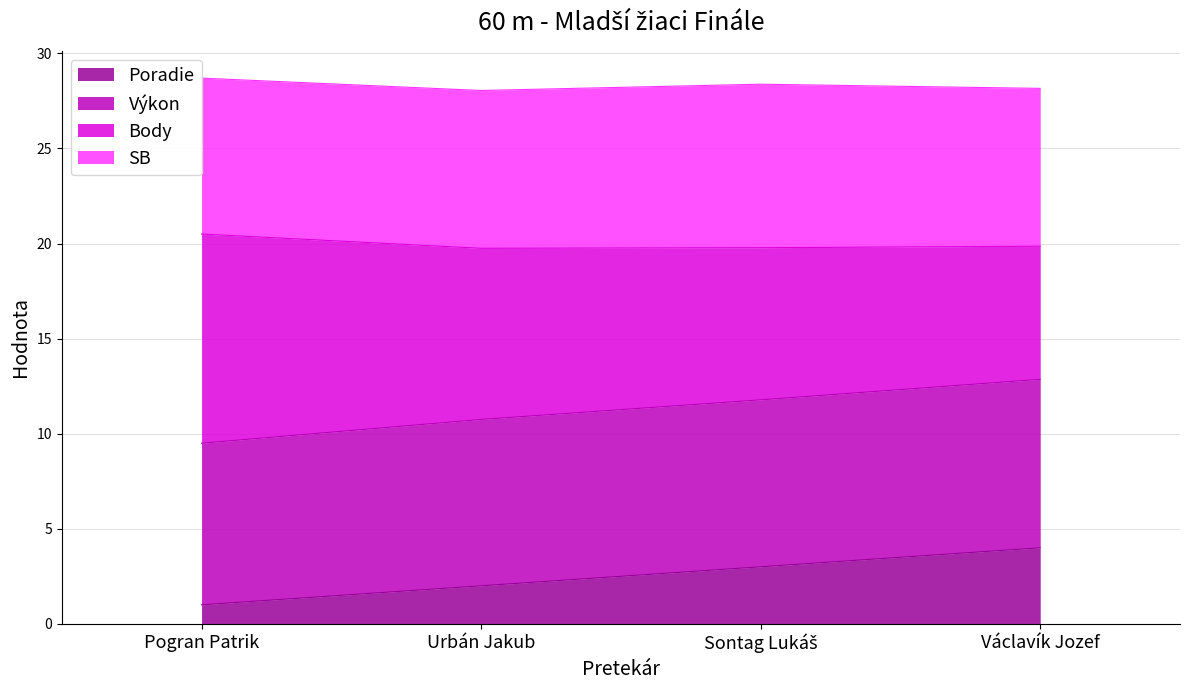

What is the average value of the Poradie series?

2.5